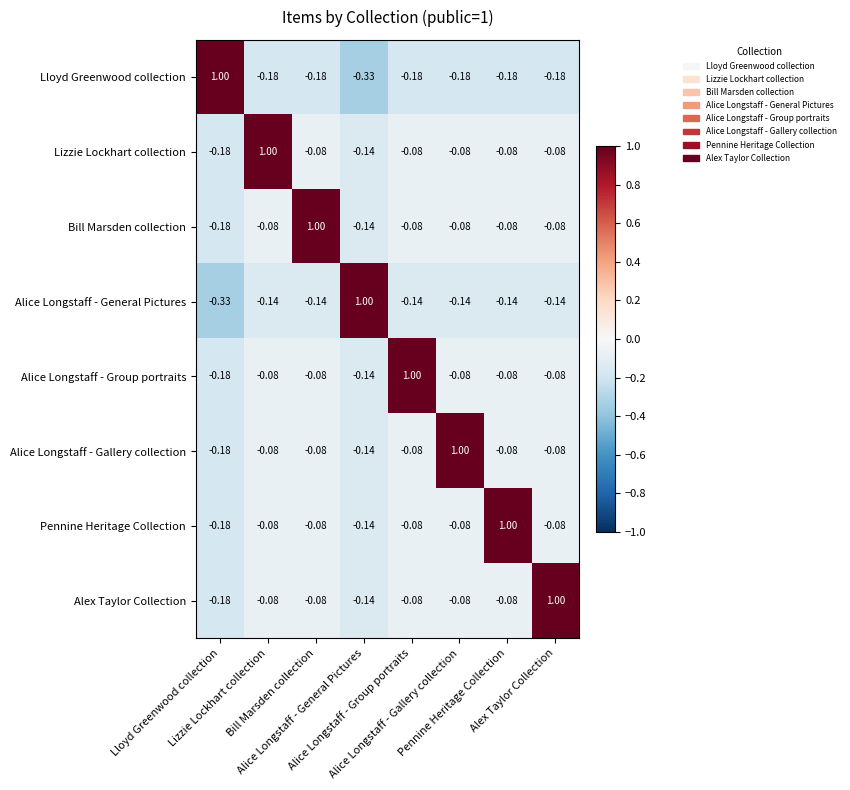

Reading right to left, transcribe all the data shown in this chart.

Lloyd Greenwood collection: Alex Taylor Collection=-0.2	Pennine Heritage Collection=-0.2	Alice Longstaff - Gallery collection=-0.2	Alice Longstaff - Group portraits=-0.2	Alice Longstaff - General Pictures=-0.3	Bill Marsden collection=-0.2	Lizzie Lockhart collection=-0.2	Lloyd Greenwood collection=1.0
Lizzie Lockhart collection: Alex Taylor Collection=-0.1	Pennine Heritage Collection=-0.1	Alice Longstaff - Gallery collection=-0.1	Alice Longstaff - Group portraits=-0.1	Alice Longstaff - General Pictures=-0.1	Bill Marsden collection=-0.1	Lizzie Lockhart collection=1.0	Lloyd Greenwood collection=-0.2
Bill Marsden collection: Alex Taylor Collection=-0.1	Pennine Heritage Collection=-0.1	Alice Longstaff - Gallery collection=-0.1	Alice Longstaff - Group portraits=-0.1	Alice Longstaff - General Pictures=-0.1	Bill Marsden collection=1.0	Lizzie Lockhart collection=-0.1	Lloyd Greenwood collection=-0.2
Alice Longstaff - General Pictures: Alex Taylor Collection=-0.1	Pennine Heritage Collection=-0.1	Alice Longstaff - Gallery collection=-0.1	Alice Longstaff - Group portraits=-0.1	Alice Longstaff - General Pictures=1.0	Bill Marsden collection=-0.1	Lizzie Lockhart collection=-0.1	Lloyd Greenwood collection=-0.3
Alice Longstaff - Group portraits: Alex Taylor Collection=-0.1	Pennine Heritage Collection=-0.1	Alice Longstaff - Gallery collection=-0.1	Alice Longstaff - Group portraits=1.0	Alice Longstaff - General Pictures=-0.1	Bill Marsden collection=-0.1	Lizzie Lockhart collection=-0.1	Lloyd Greenwood collection=-0.2
Alice Longstaff - Gallery collection: Alex Taylor Collection=-0.1	Pennine Heritage Collection=-0.1	Alice Longstaff - Gallery collection=1.0	Alice Longstaff - Group portraits=-0.1	Alice Longstaff - General Pictures=-0.1	Bill Marsden collection=-0.1	Lizzie Lockhart collection=-0.1	Lloyd Greenwood collection=-0.2
Pennine Heritage Collection: Alex Taylor Collection=-0.1	Pennine Heritage Collection=1.0	Alice Longstaff - Gallery collection=-0.1	Alice Longstaff - Group portraits=-0.1	Alice Longstaff - General Pictures=-0.1	Bill Marsden collection=-0.1	Lizzie Lockhart collection=-0.1	Lloyd Greenwood collection=-0.2
Alex Taylor Collection: Alex Taylor Collection=1.0	Pennine Heritage Collection=-0.1	Alice Longstaff - Gallery collection=-0.1	Alice Longstaff - Group portraits=-0.1	Alice Longstaff - General Pictures=-0.1	Bill Marsden collection=-0.1	Lizzie Lockhart collection=-0.1	Lloyd Greenwood collection=-0.2